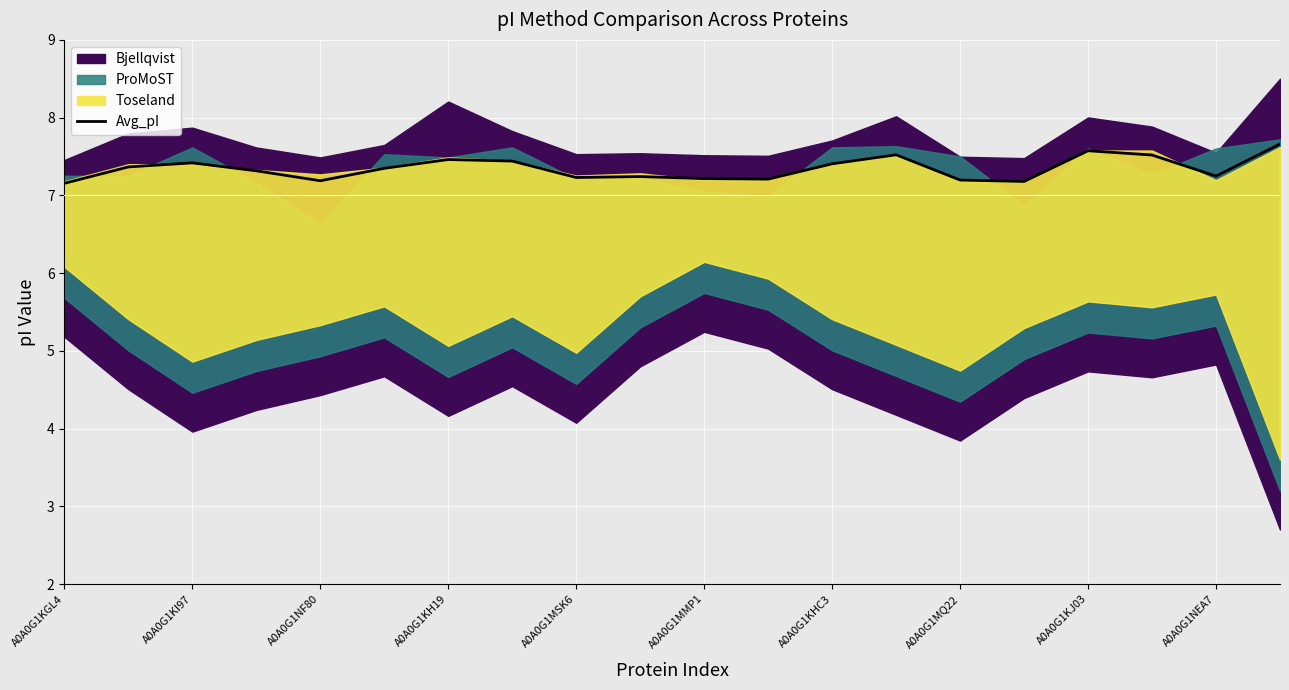

How many points are higher than both their immediate neighbors (excluding endpoints)?

5